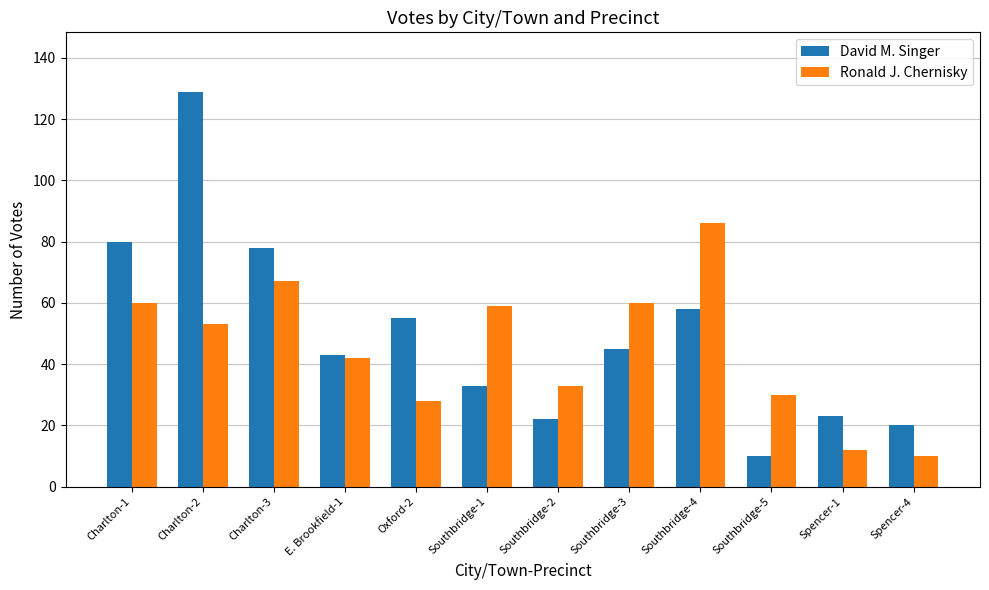

True or false: David M. Singer has a value of 127 at Charlton-3.

False